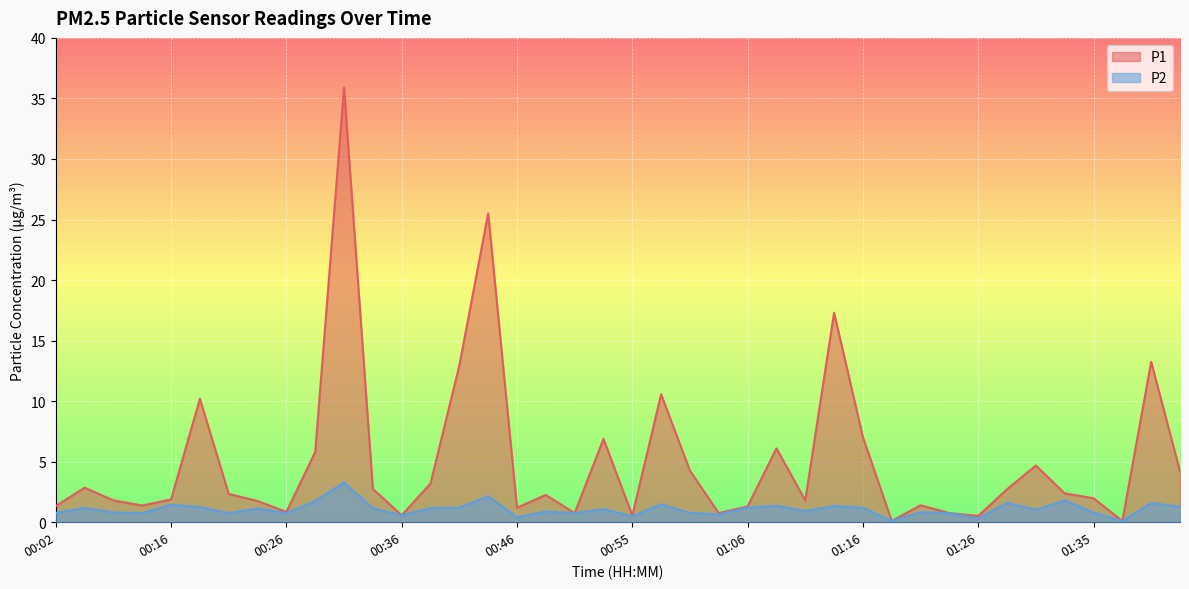

Which has a higher value, 00:46 or 00:29?

00:29